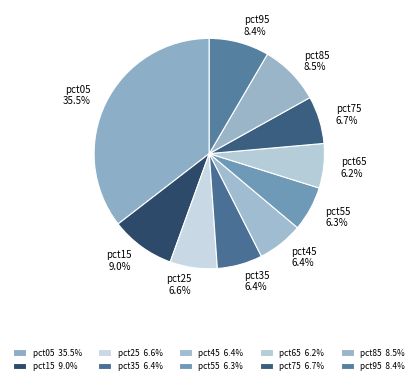

Count the number of slices in the pie.

10